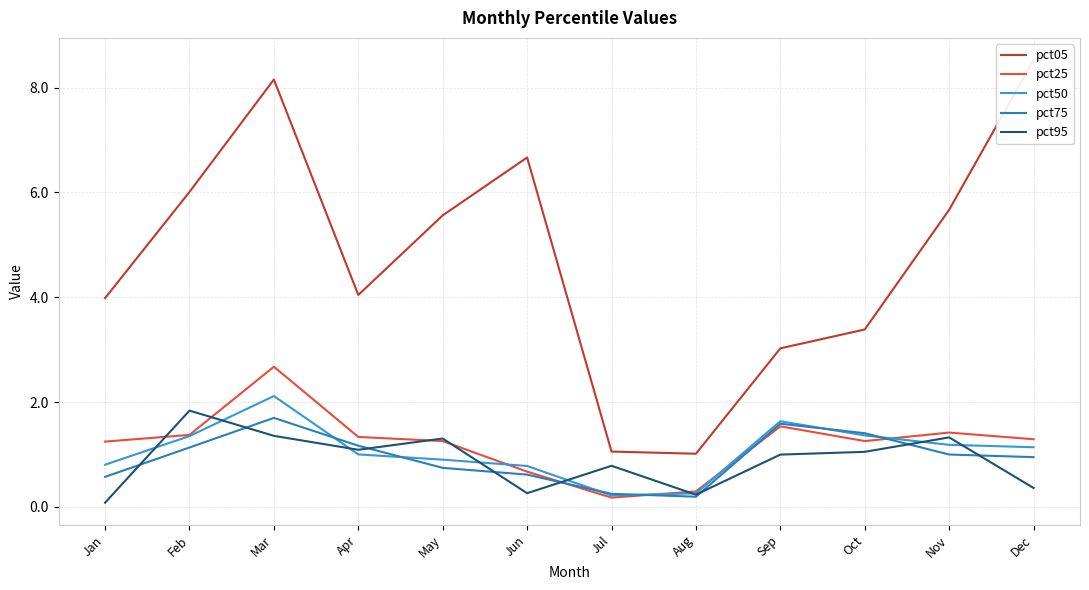

Which series has the largest range (max minus min)?

pct05